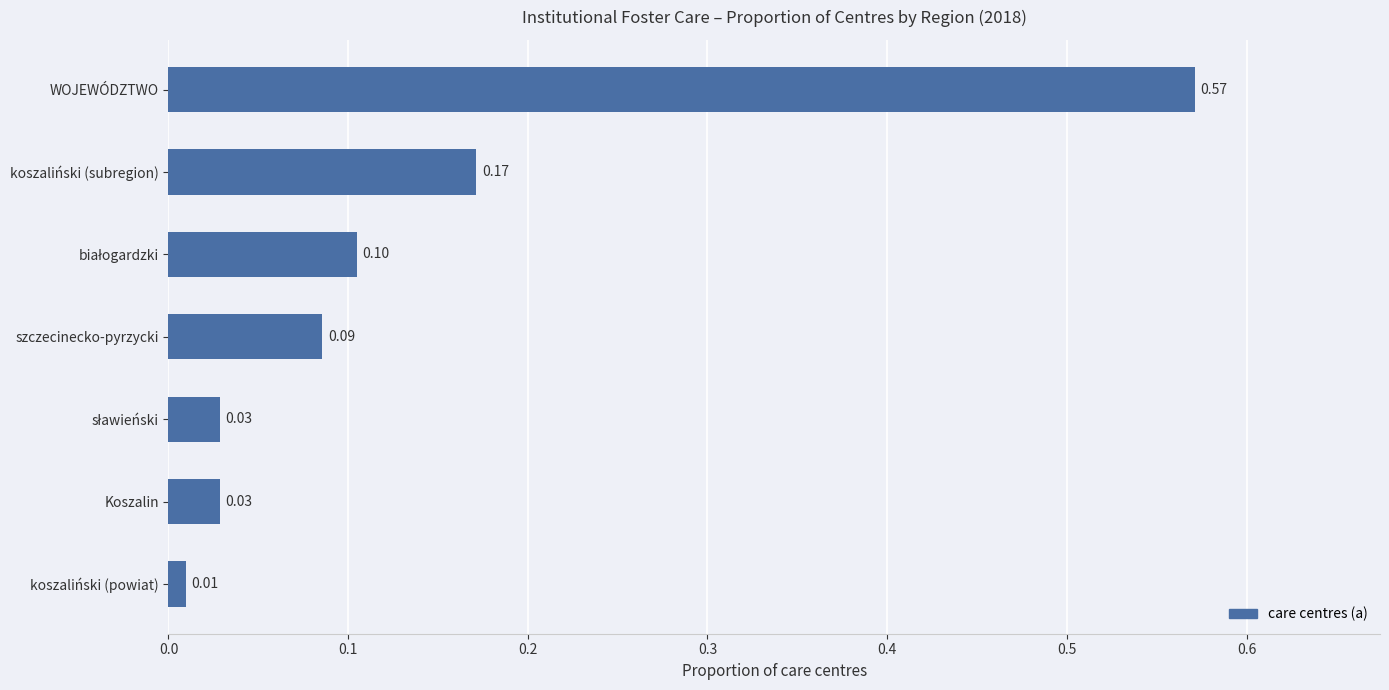

At which label is the value closest to 0?

koszaliński (powiat)